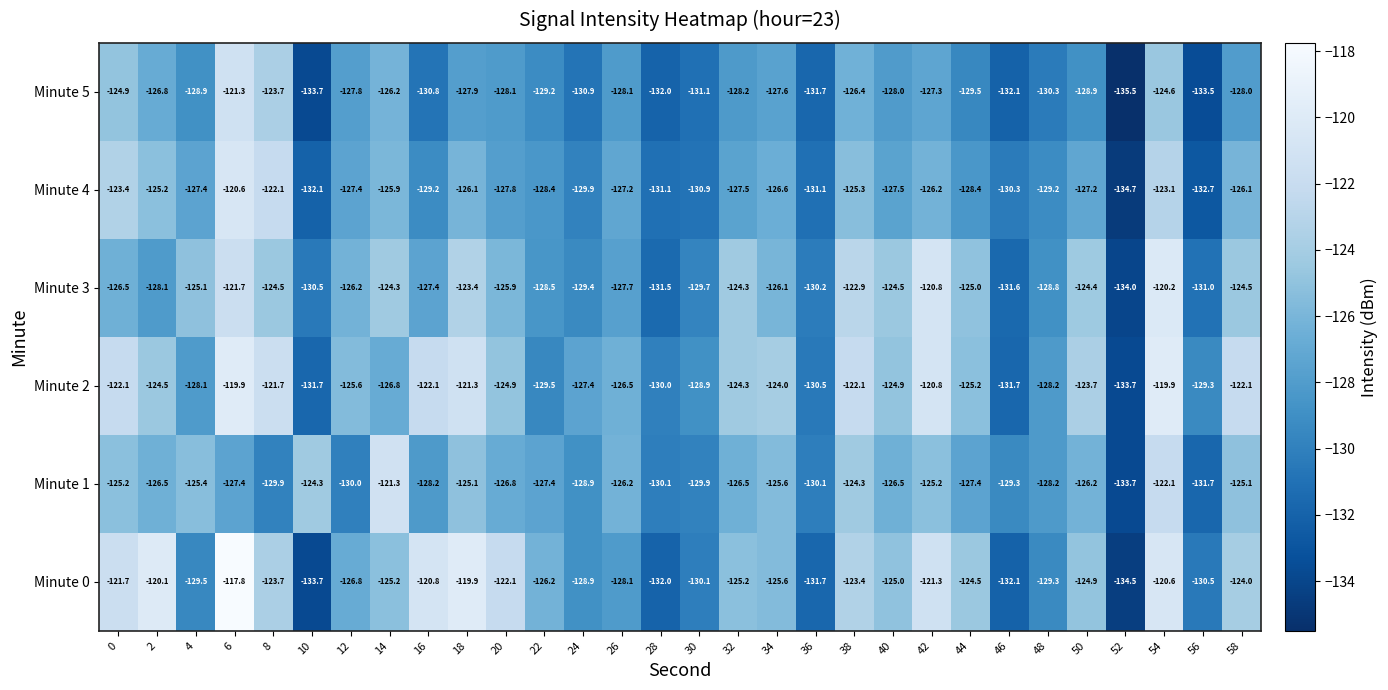

What is the greatest value displayed?

-117.8